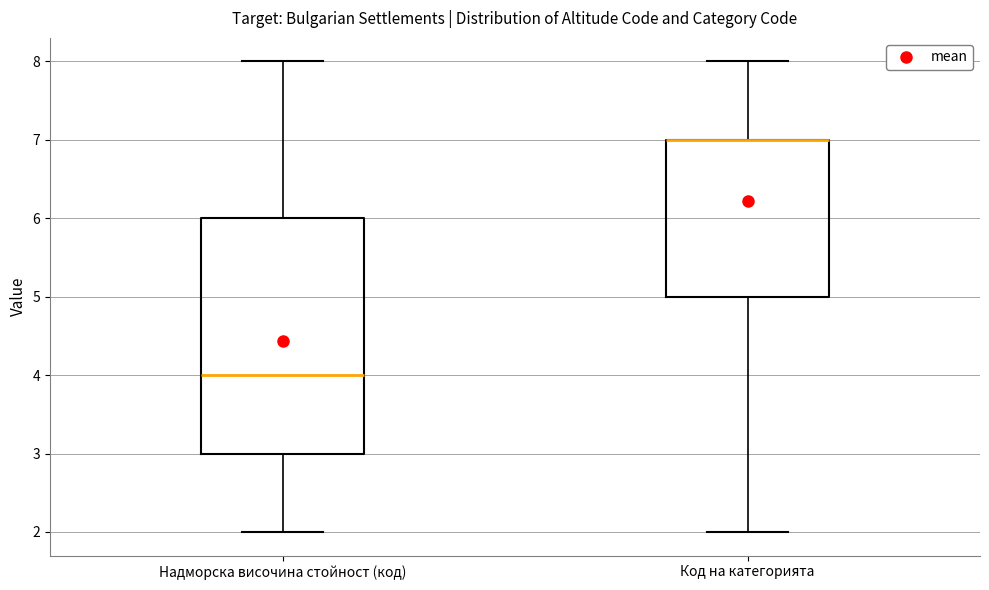

Reading left to right, transcribe this box plot: for each box, give where its median line is, the range the box spans, and where its two whiskers end, as read against the y-axis. The values are not printed on the chart, so give them approximately, as read against the axis.

Надморска височина стойност (код): median 4, box 3 to 6, whiskers 2 to 8
Код на категорията: median 7 (drawn on the box's upper edge), box 5 to 7, whiskers 2 to 8